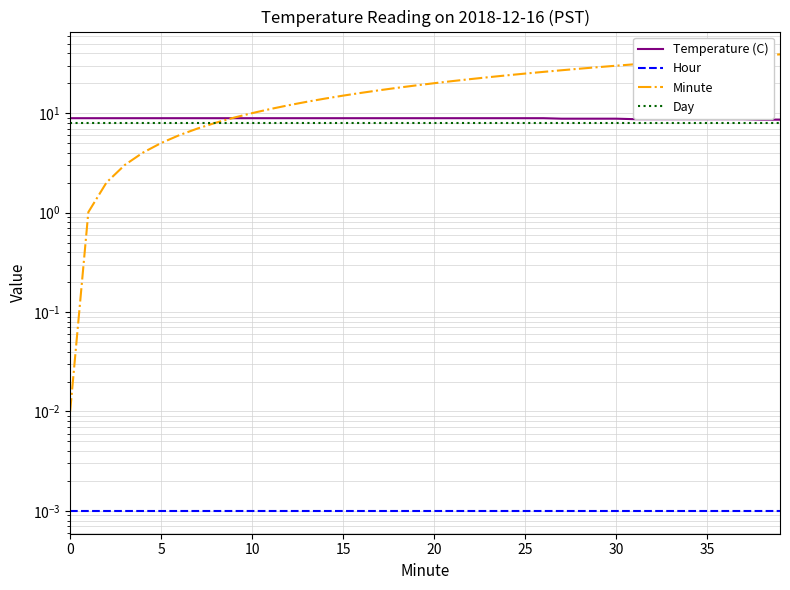

How many times do Minute and Temperature (C) cross each other?

1